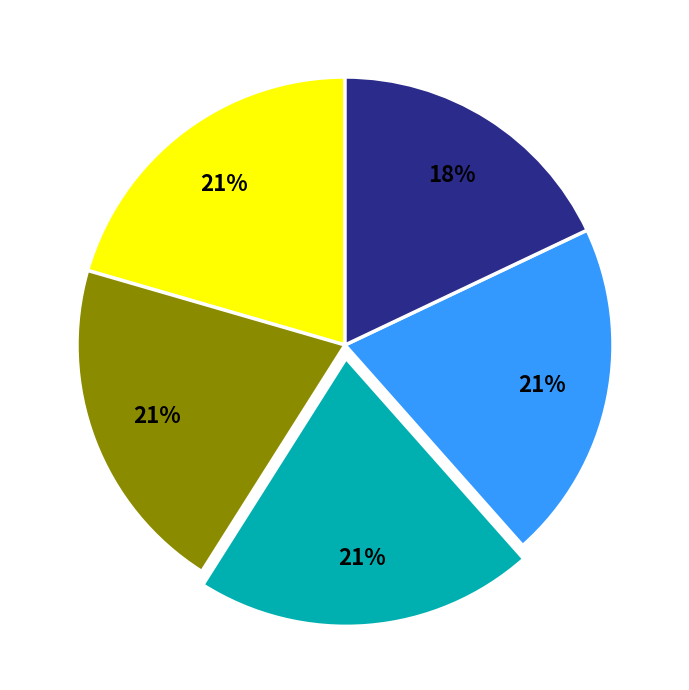

Is there a majority slice in this chart?

No